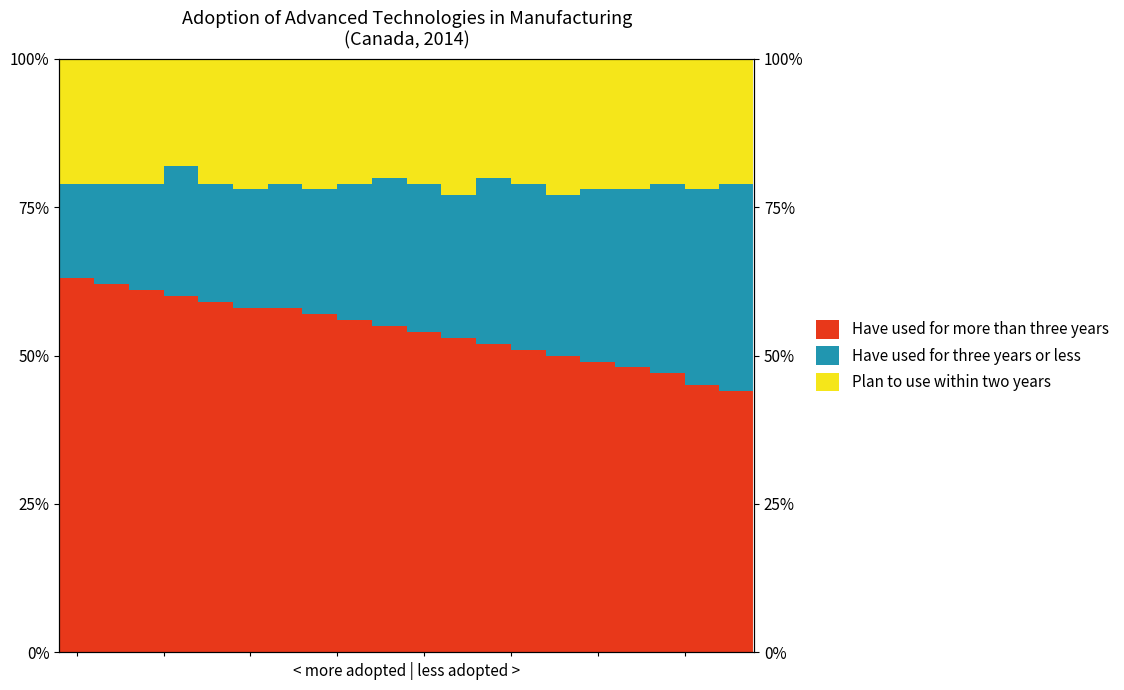

Which series changed the most between −2.5 and 14?

Have used for more than three years